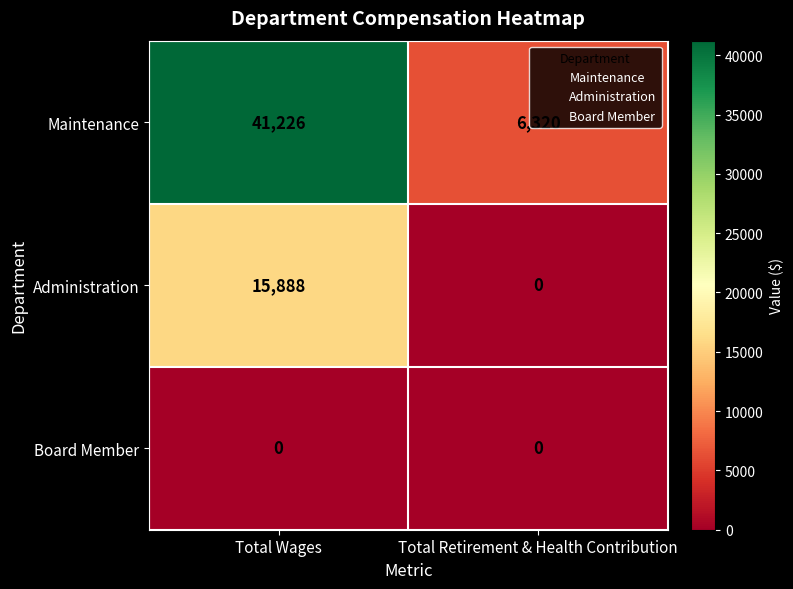

What is the total value across all series at Total Wages?

57114